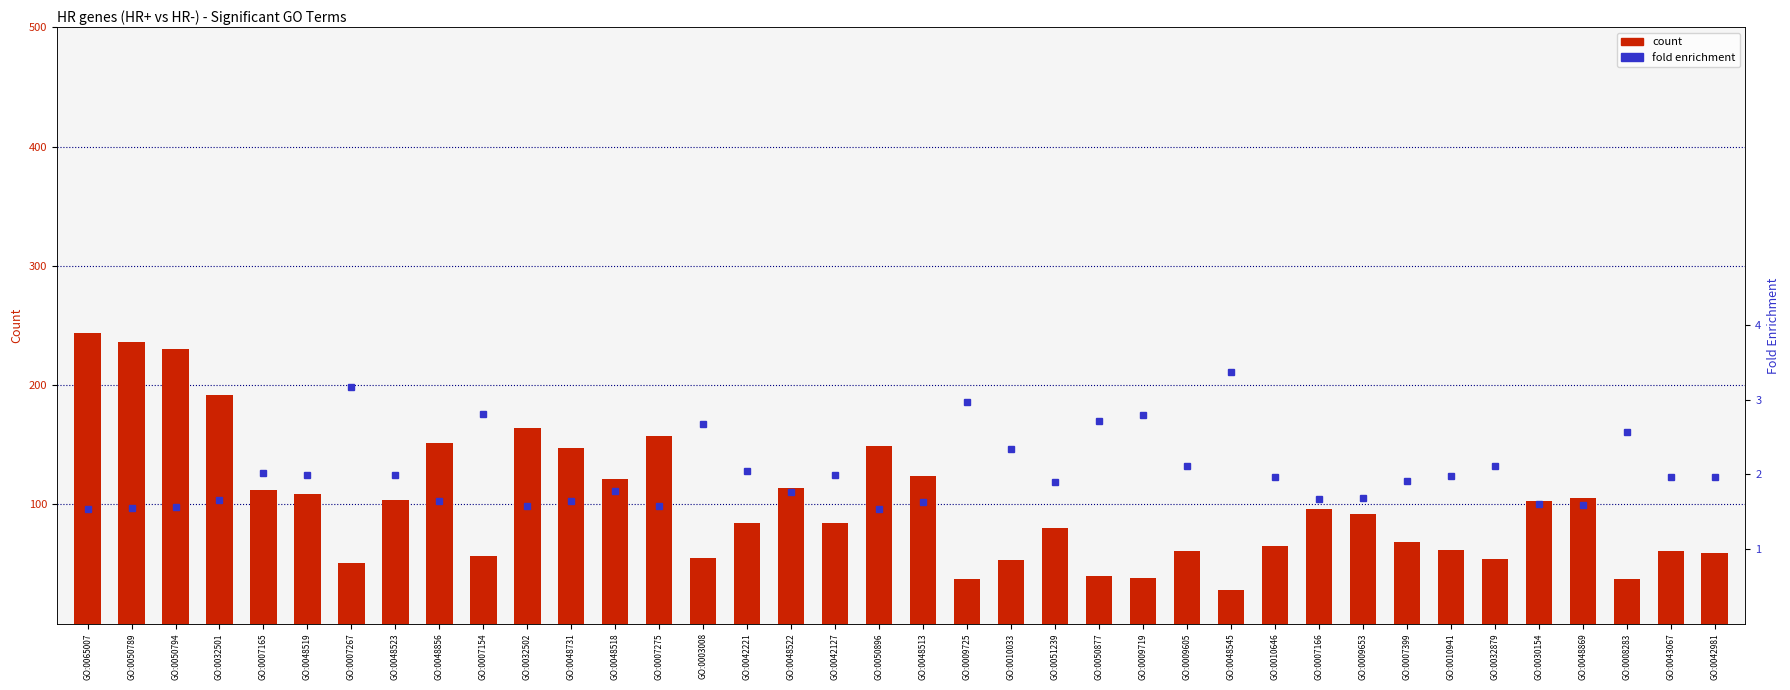

What is the minimum value shown in the chart?

1.5